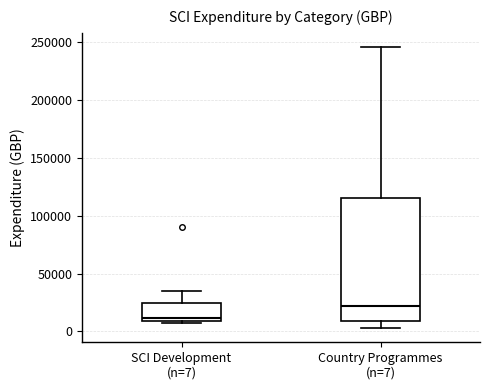

Where does the upper whisker of the box for Country Programmes (n=7) end on the y-axis? The values are not printed on the chart, so give them approximately, as read against the axis.

245000